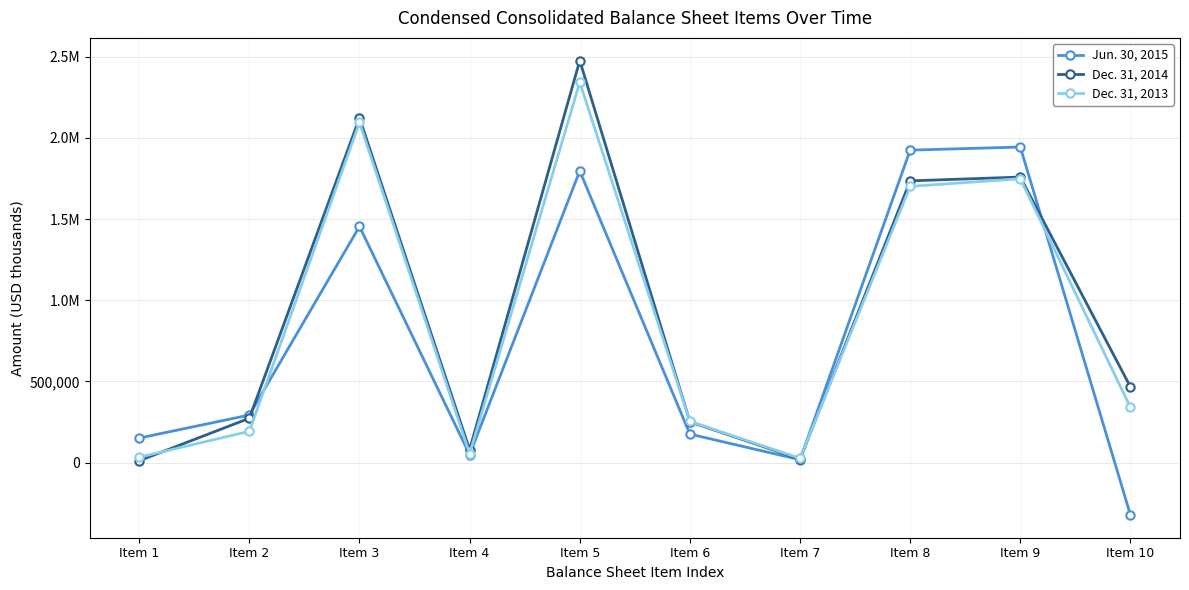

At how many categories does at least one series exceed 2423488?

1